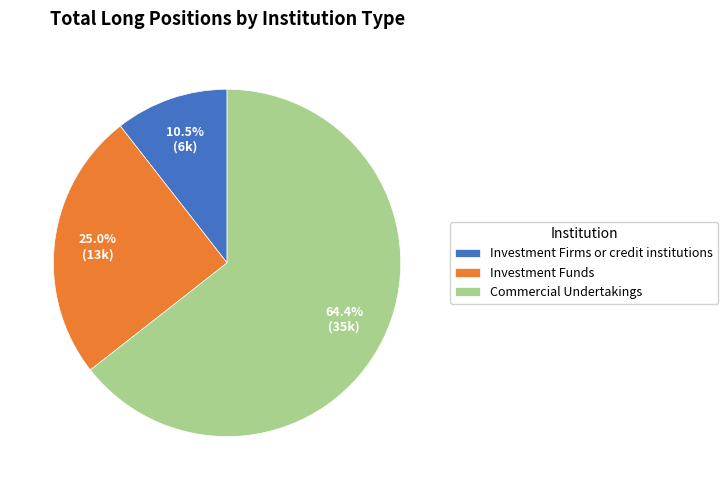

To the nearest percent, what portion does Commercial Undertakings represent?

64%